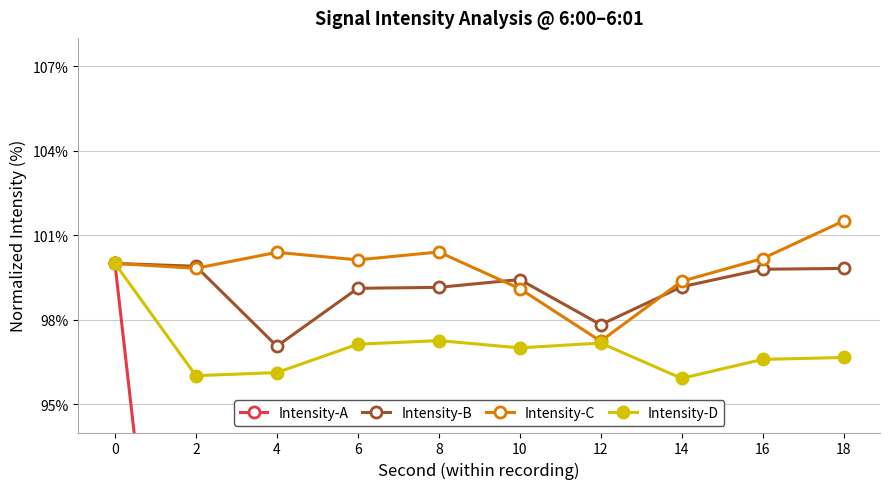

True or false: Intensity-A and Intensity-D cross at least once.

False